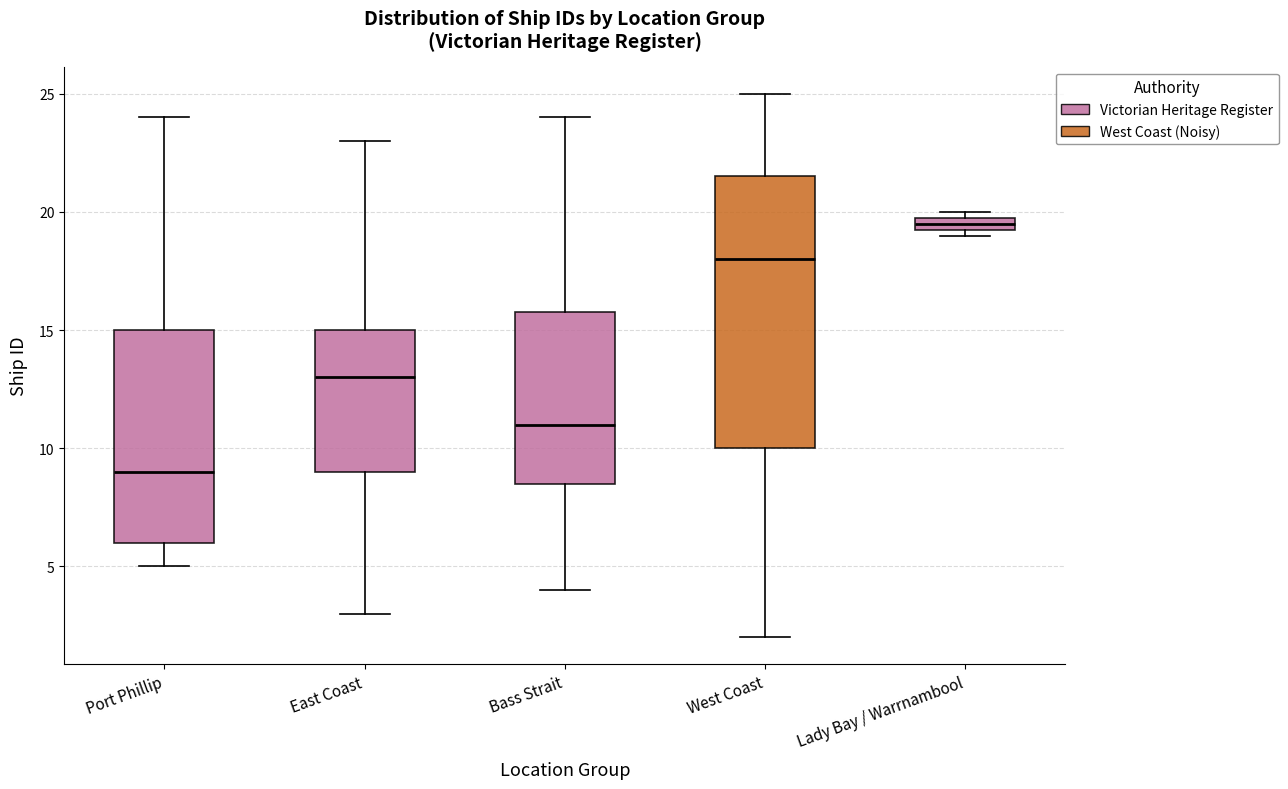

Where does the lower whisker of the box for East Coast end on the y-axis? The values are not printed on the chart, so give them approximately, as read against the axis.

3.0